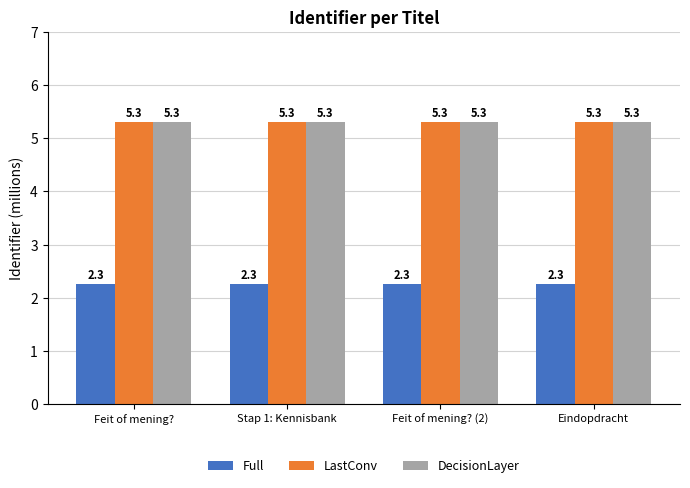

Are the bars horizontal?

No